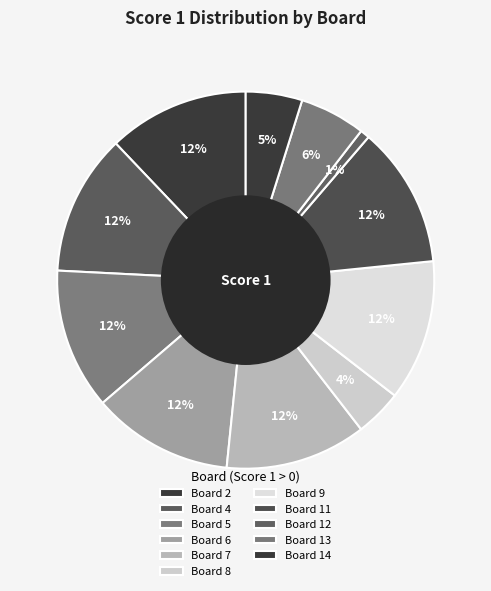

How many segments does this pie chart have?

11